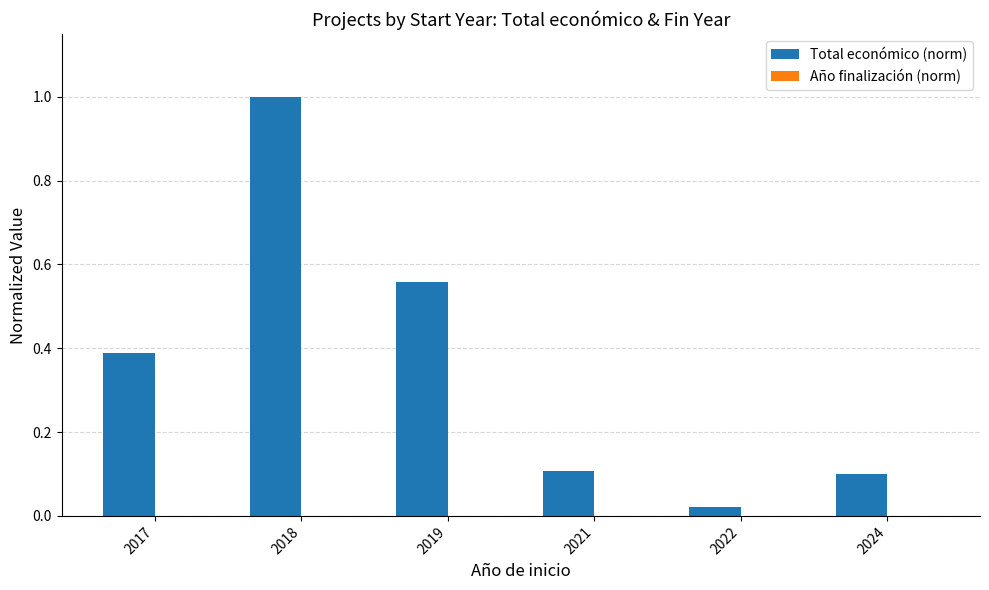

Which series has the widest spread of values?

Total económico (norm)